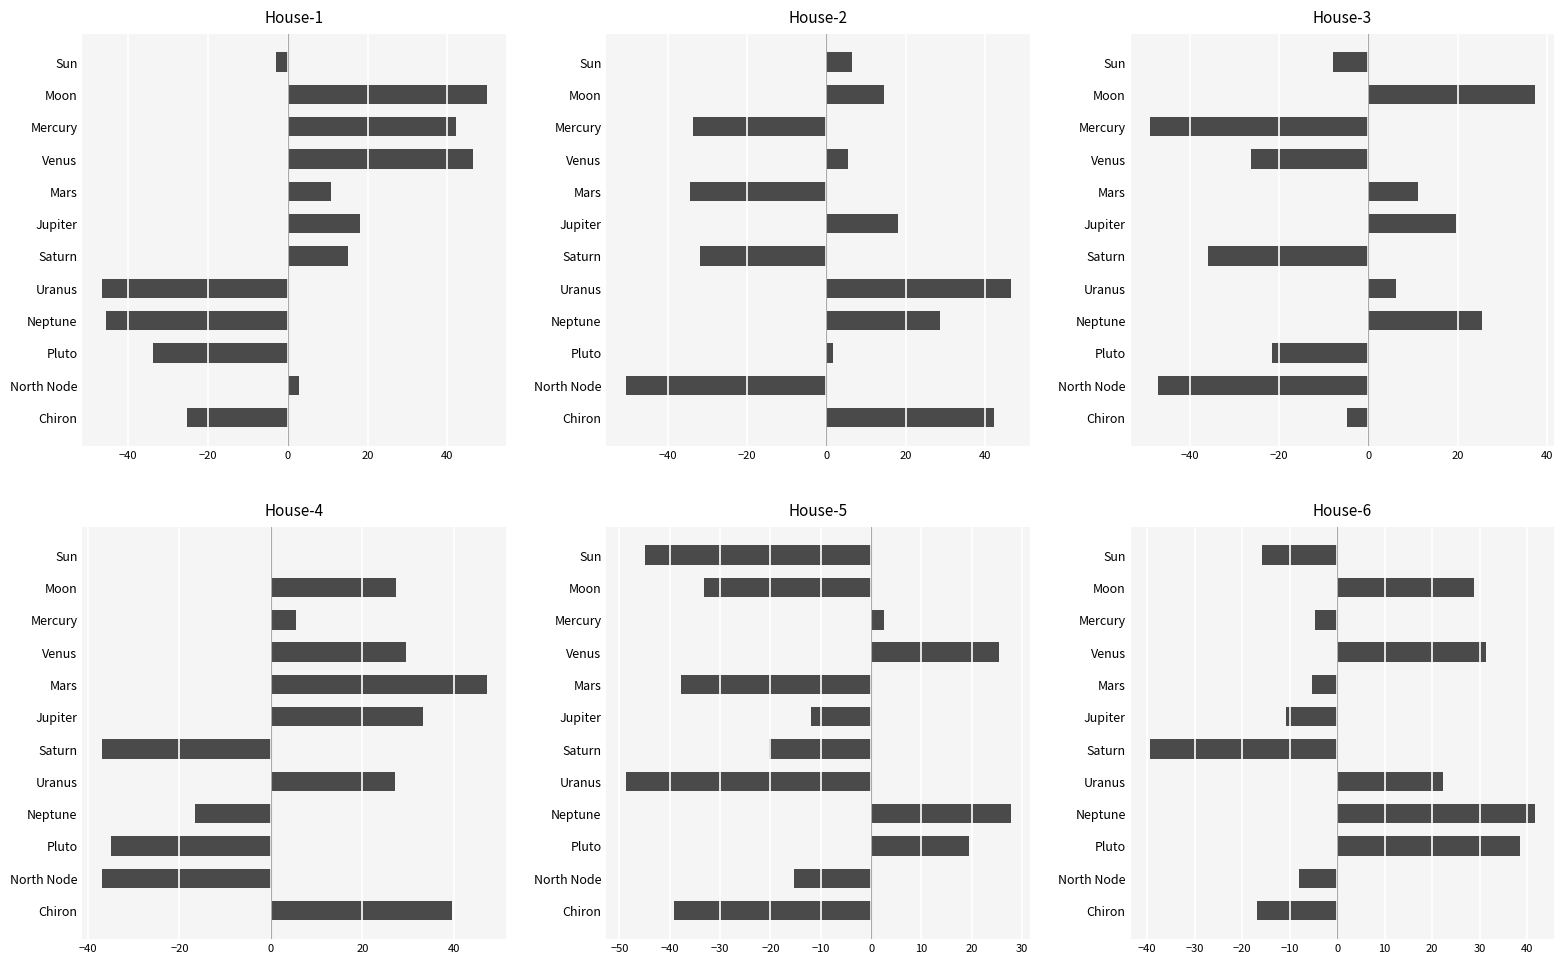

Is it true that House-3 equals -74.1 at North Node?

False